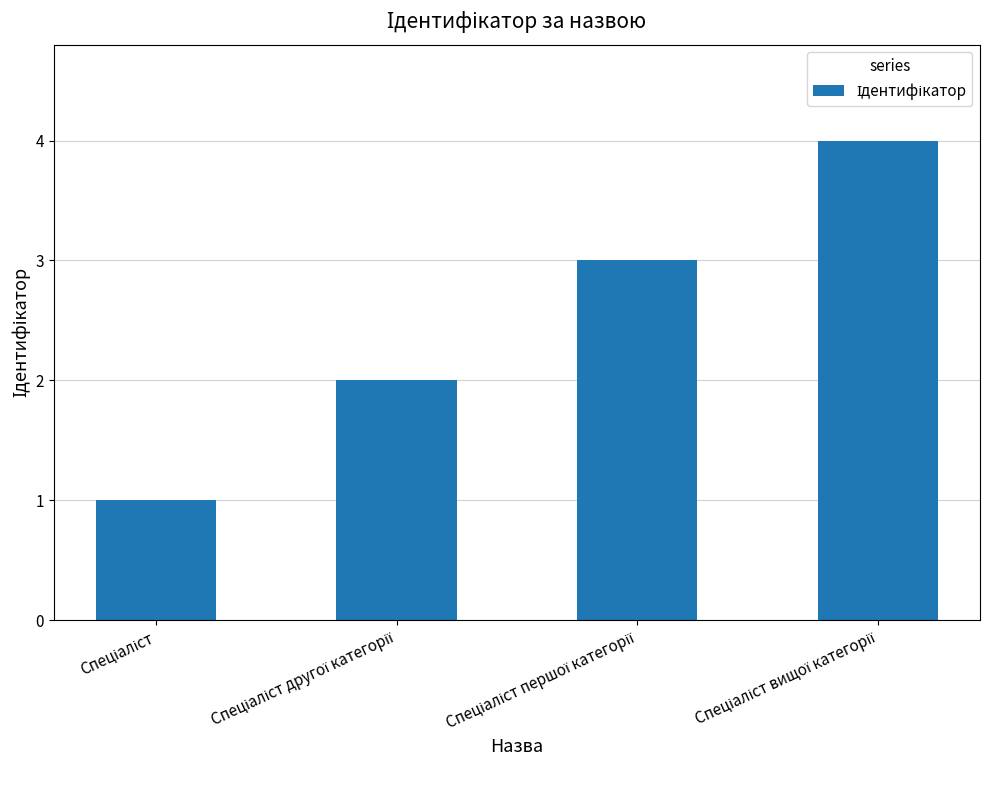

What is the greatest value displayed?

4